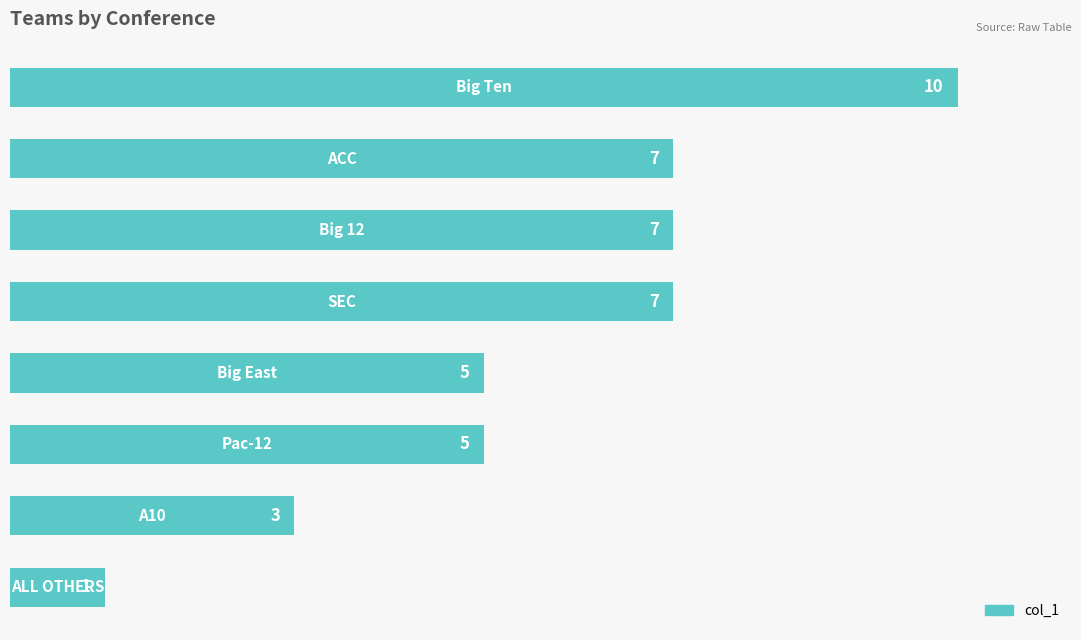

What is the difference between the maximum and minimum values?

9